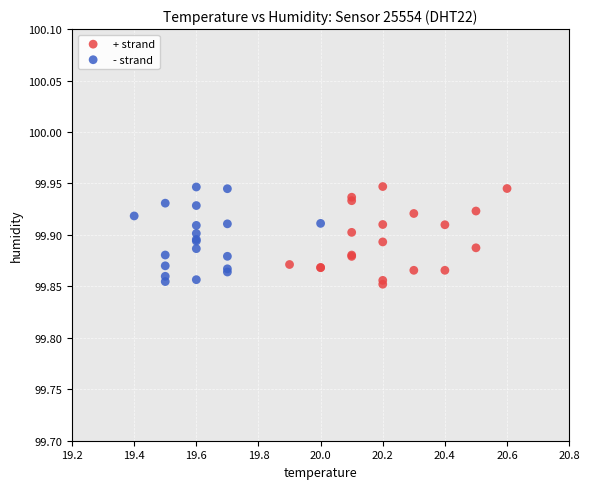

What are all the series names shown in the legend?

+ strand, - strand